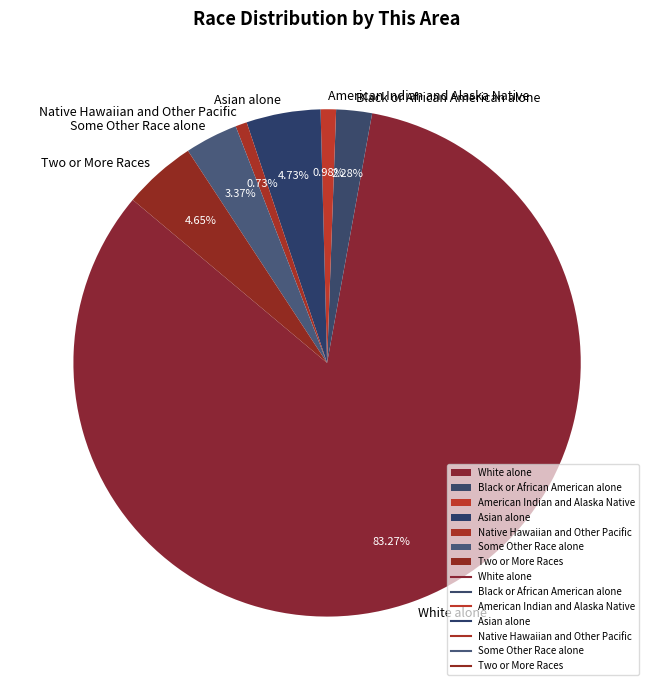

Which category has the biggest portion of the pie?

White alone